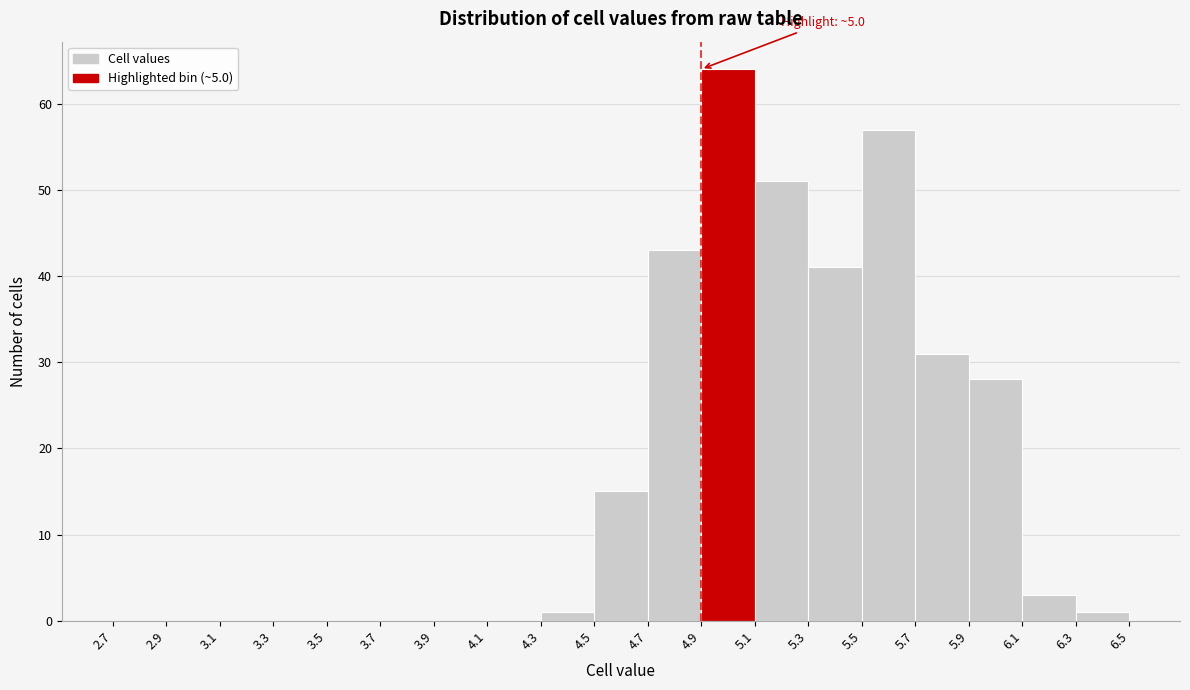

Which range on the x-axis has the tallest bar?

4.9 to 5.1